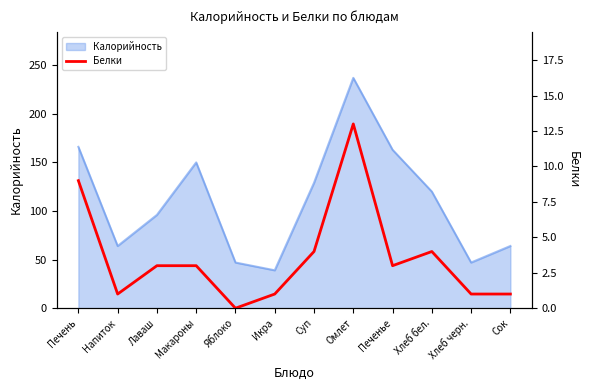

What position from the right is Хлеб бел.?

3